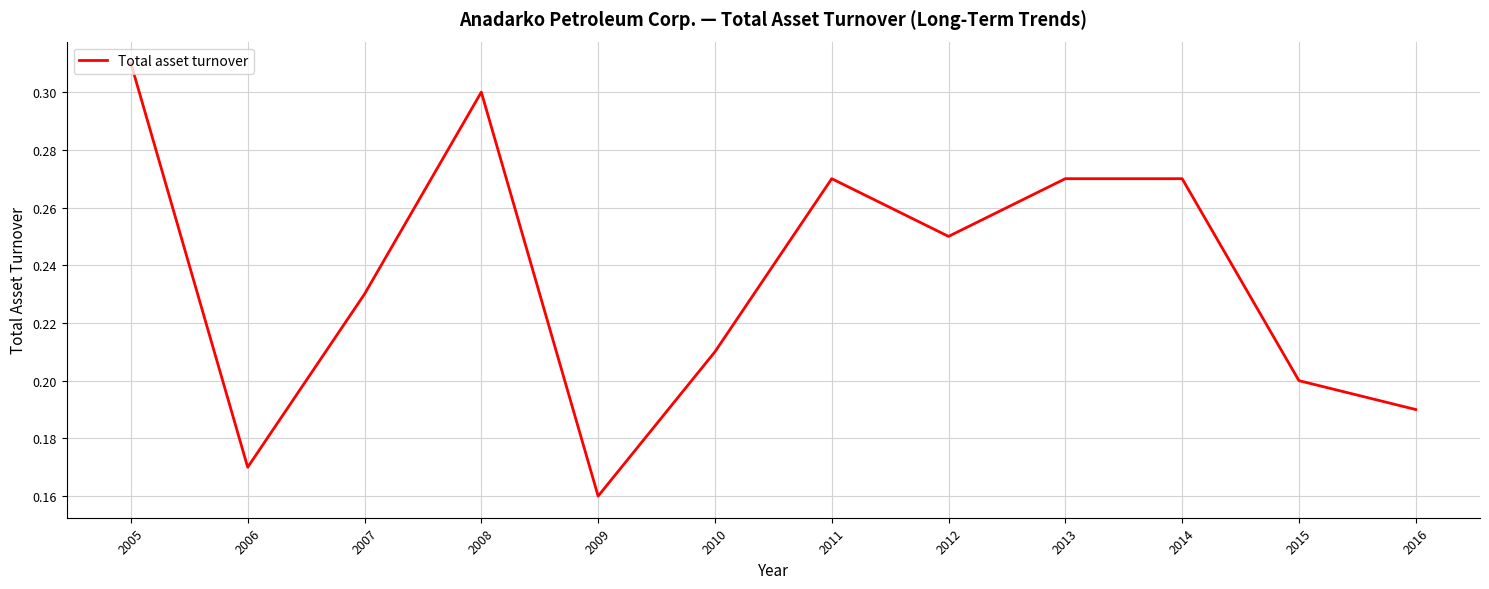

The value at 2016 is 0.0. True or false?

False